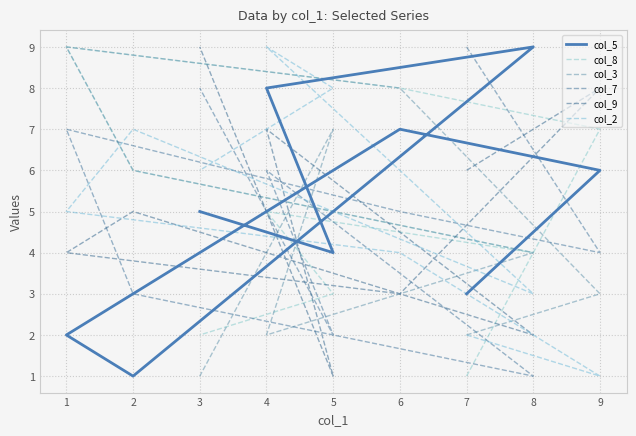

How many lines are shown in the chart?

6